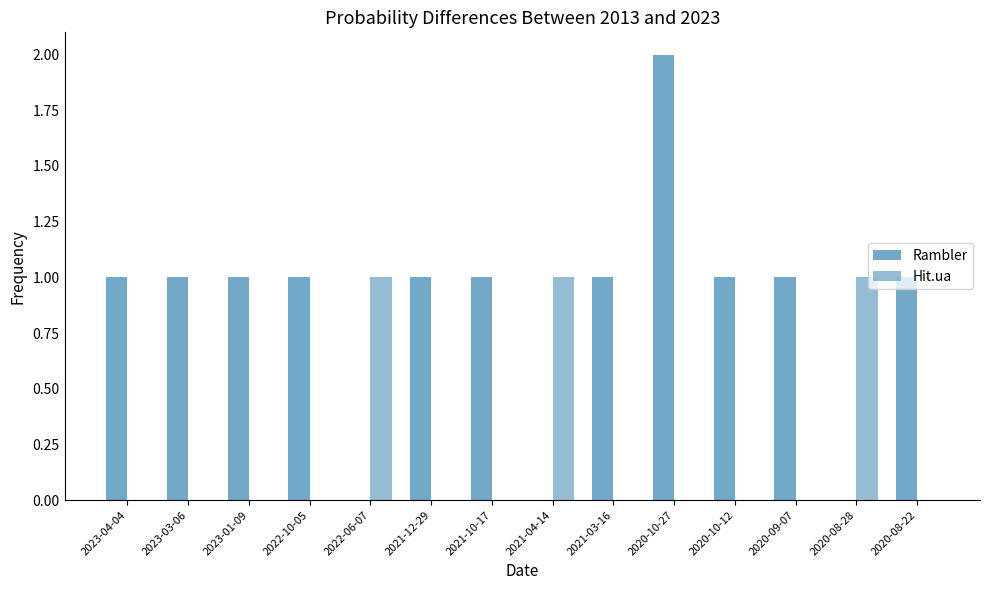

Rank the series by their average value, from lowest to highest.

Hit.ua, Rambler